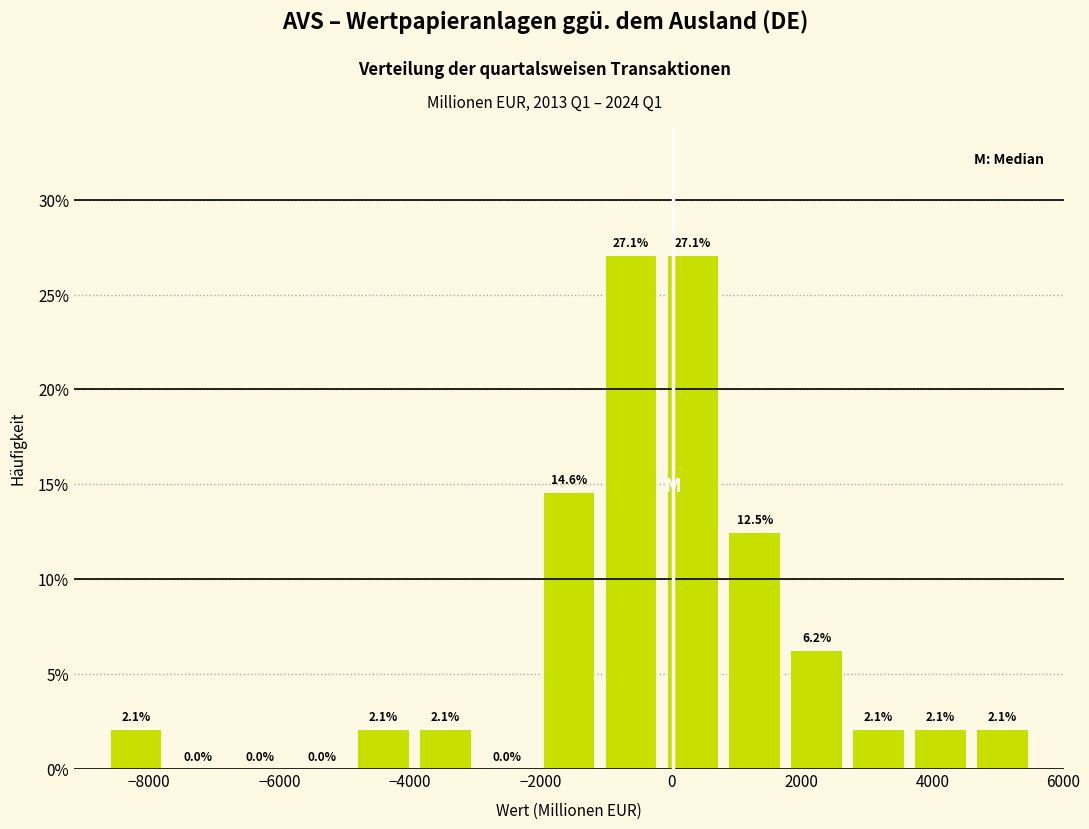

Reading left to right, list every bar in this chart as the range it spans on the x-axis followed by its height. The bar edges are not printed on the chart, so give them approximately, as read against the axis.

-8600 to -7800: 2.1
-7800 to -6800: 0.0
-6800 to -5800: 0.0
-5800 to -4800: 0.0
-4800 to -4000: 2.1
-4000 to -3000: 2.1
-3000 to -2000: 0.0
-2000 to -1000: 14.6
-1000 to -200: 27.1
-200 to 800: 27.1
800 to 1800: 12.5
1800 to 2800: 6.2
2800 to 3600: 2.1
3600 to 4600: 2.1
4600 to 5600: 2.1